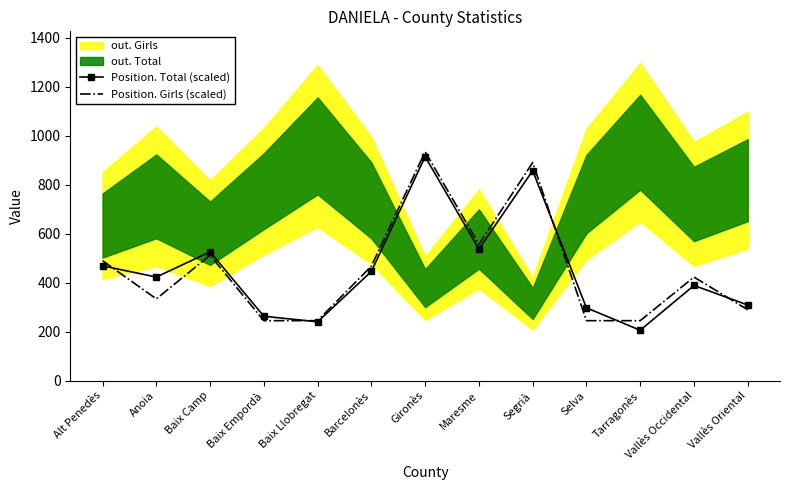

Which series has the largest total across all categories?

Position. Total (scaled)